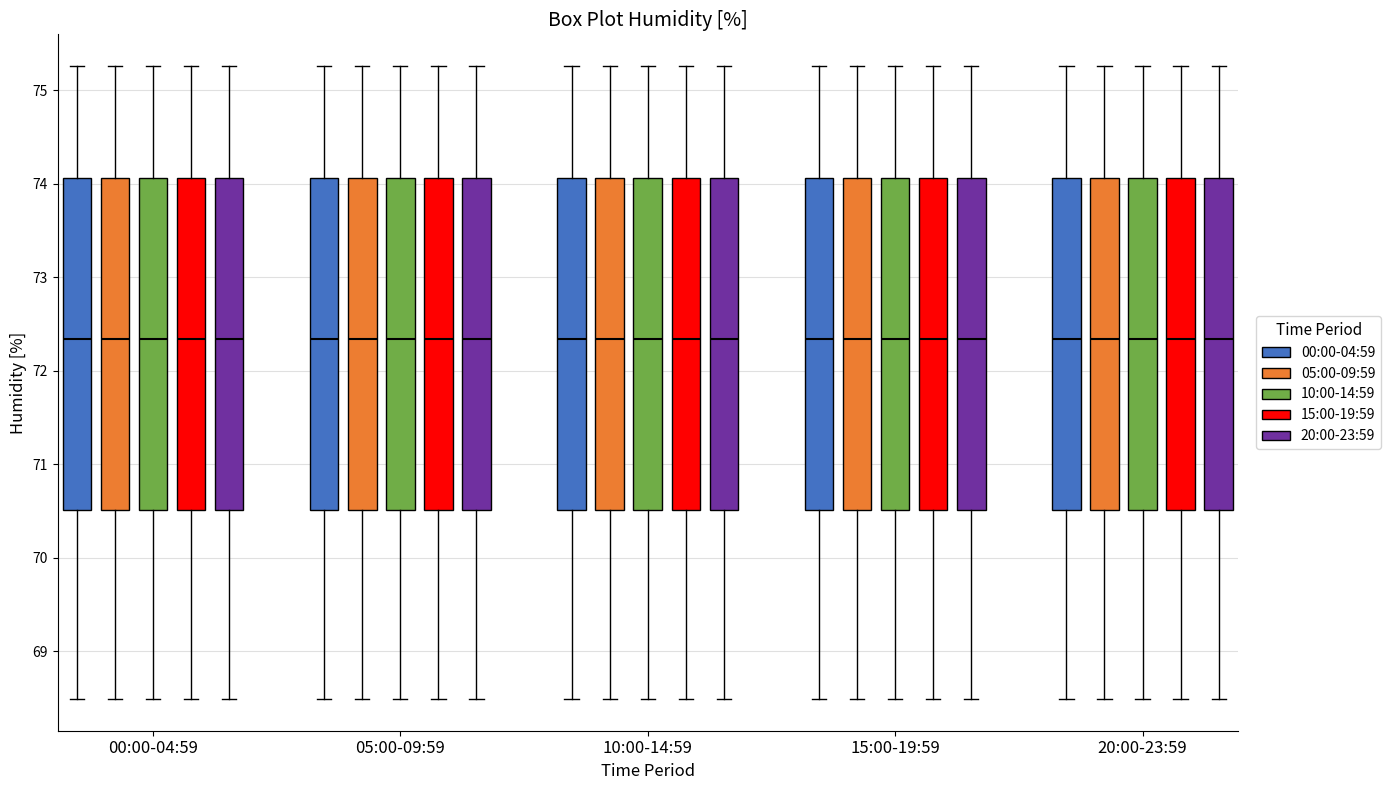

Where does the upper whisker of the box for 00:00-04:59 (00:00-04:59) end on the y-axis? The values are not printed on the chart, so give them approximately, as read against the axis.

75.3